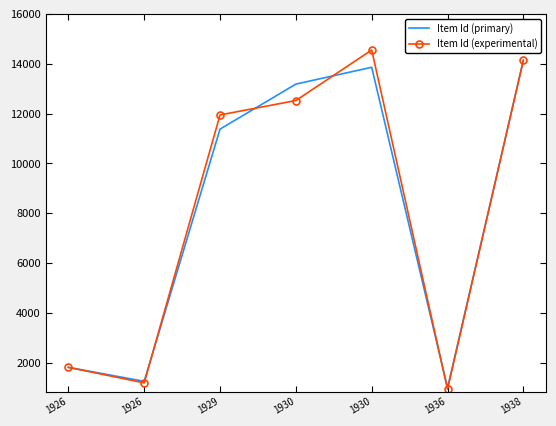

How many intersections are there between Item Id (experimental) and Item Id (primary)?

4